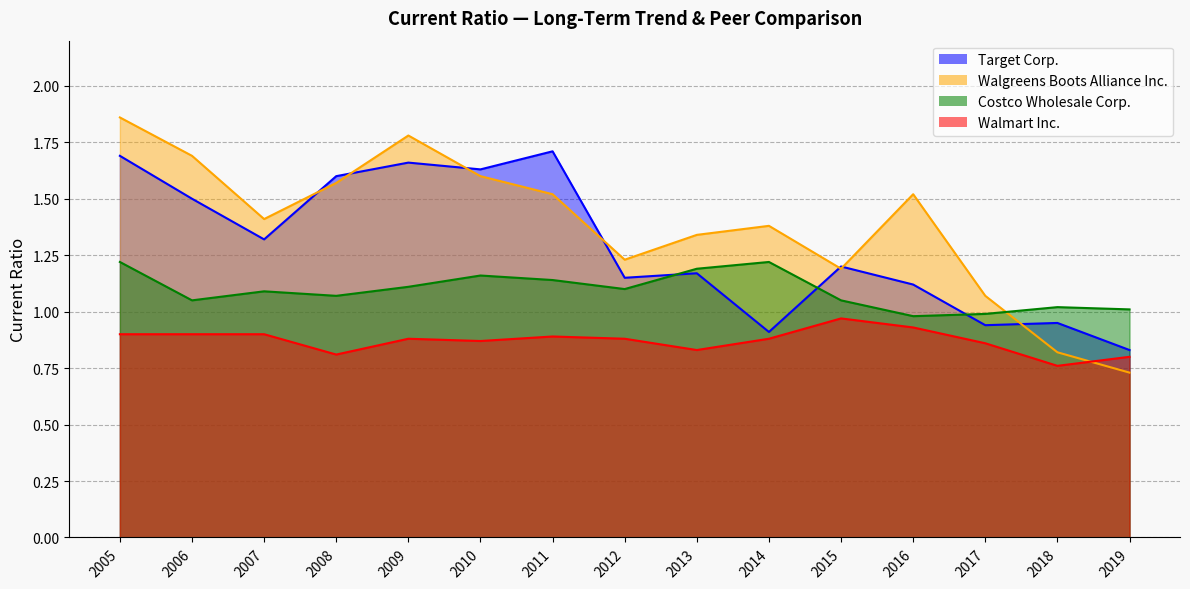

What is the spread (max minus min) of values at 2019?

0.3